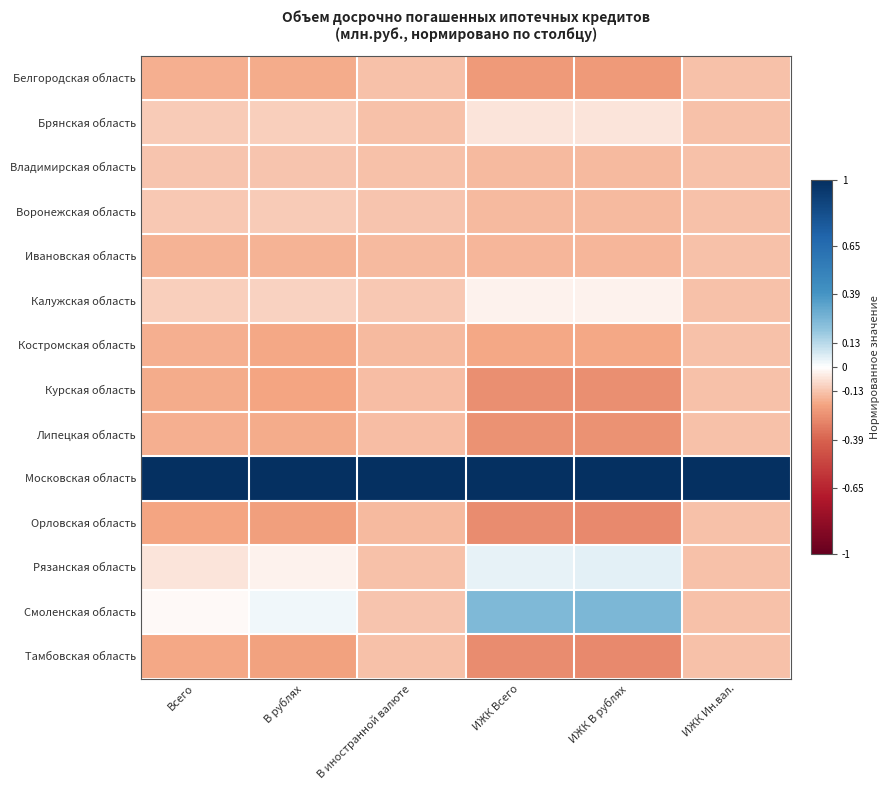

Which series has the widest spread of values?

Смоленская область